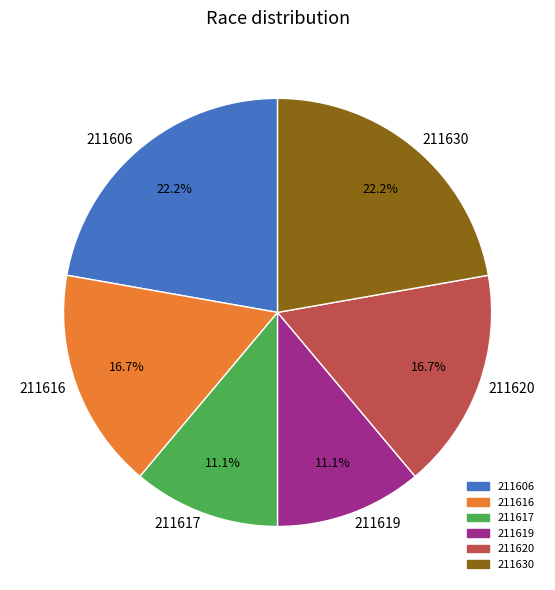

Approximately how many times larger is the value at 211619 compared to 211617?

1.0